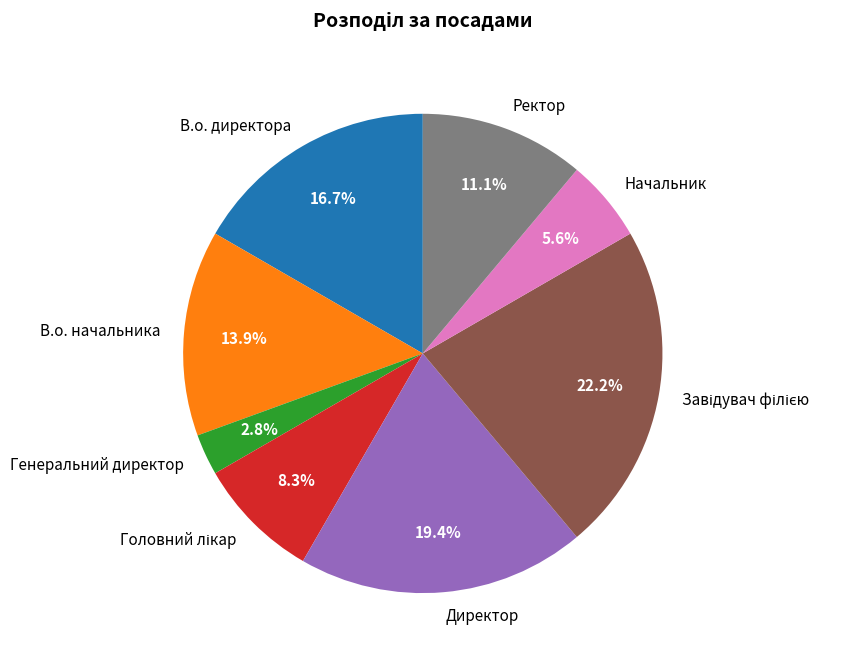

True or false: В.о. директора accounts for 17% of the total.

True